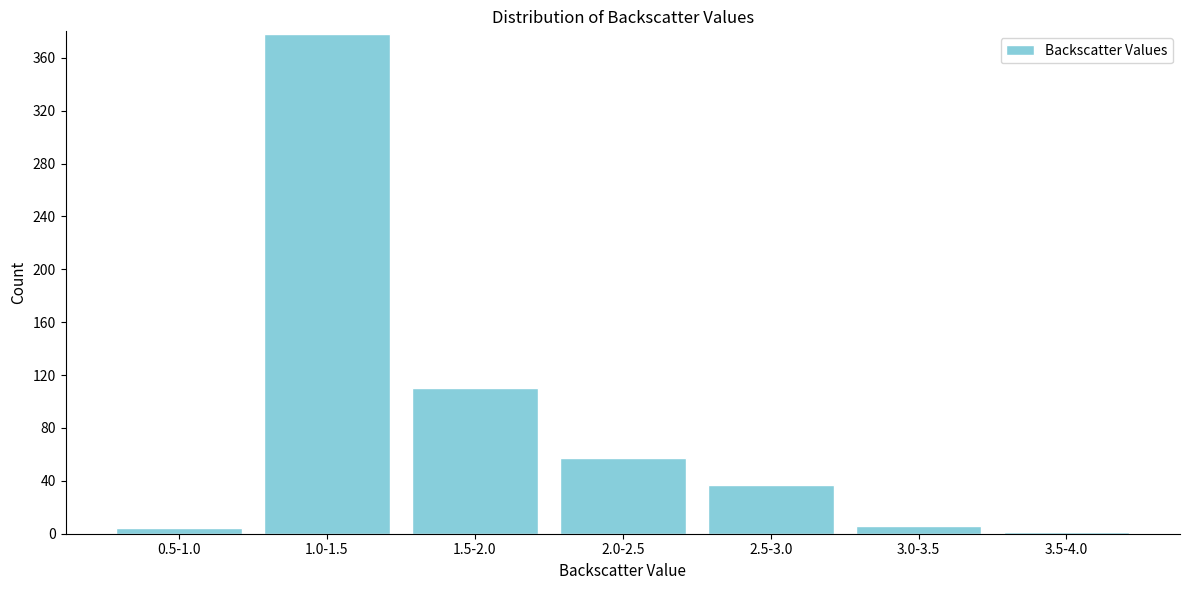

Reading left to right, transcribe all the data shown in this chart.

0.5-1.0=4	1.0-1.5=378	1.5-2.0=110	2.0-2.5=57	2.5-3.0=37	3.0-3.5=6	3.5-4.0=1